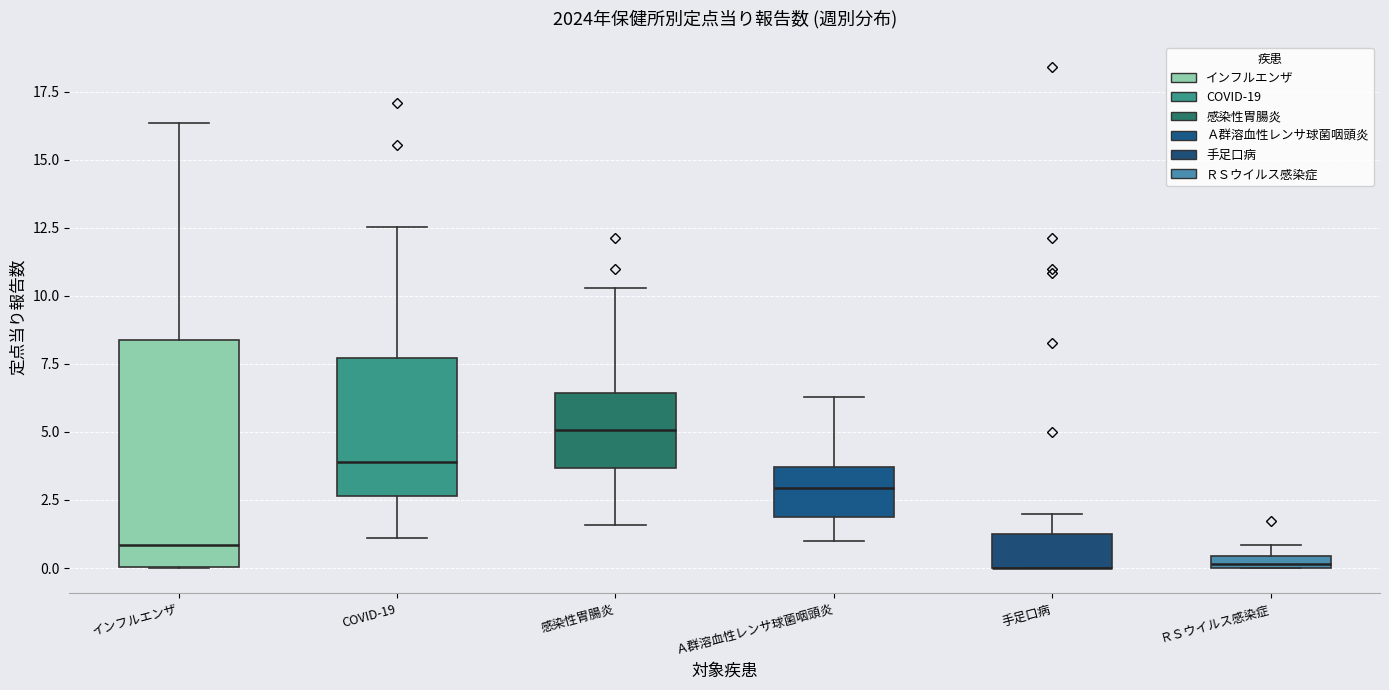

Where does the upper whisker of the box for Ａ群溶血性レンサ球菌咽頭炎 end on the y-axis? The values are not printed on the chart, so give them approximately, as read against the axis.

6.5